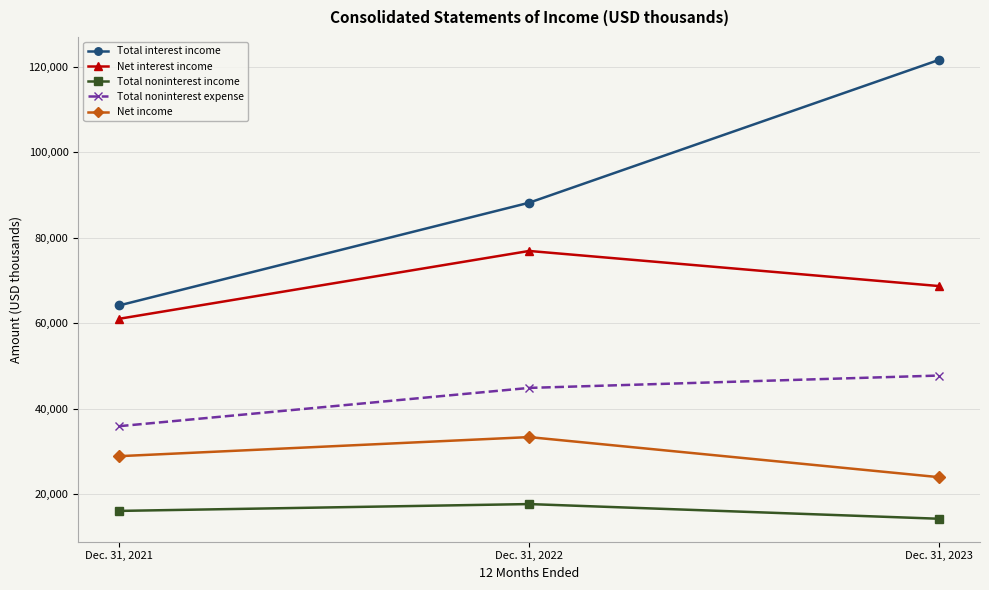

What is the value of the Total noninterest income point at the 3rd from the left?

14181